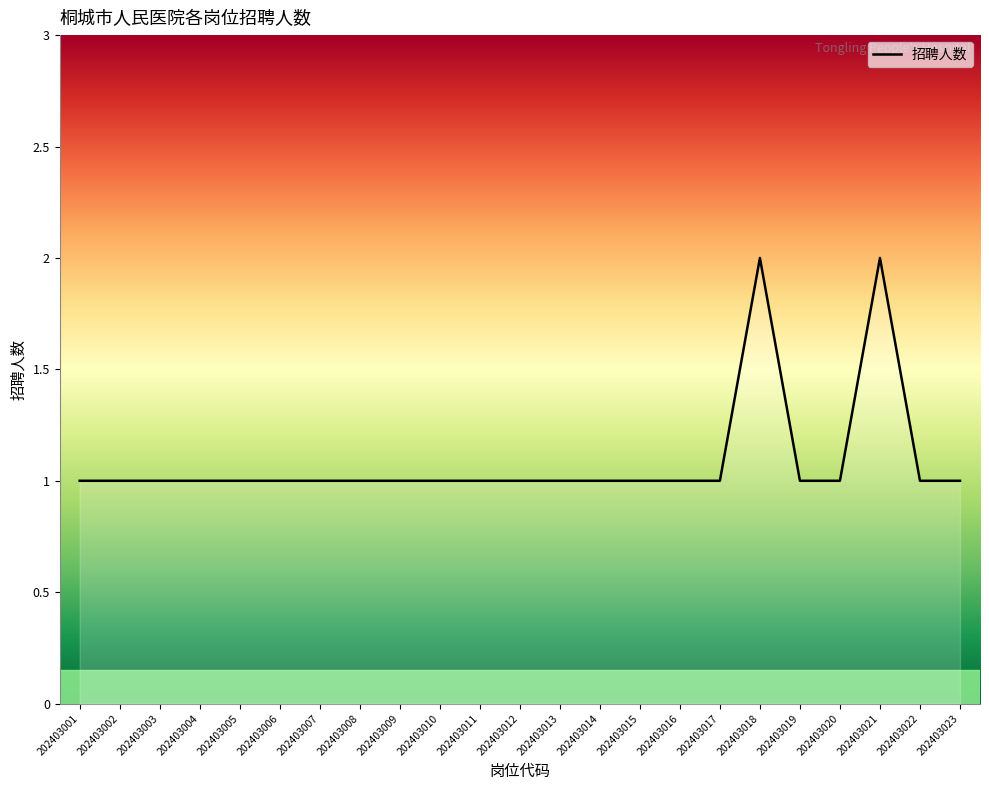

Which label corresponds to the smallest value in the chart?

202403001